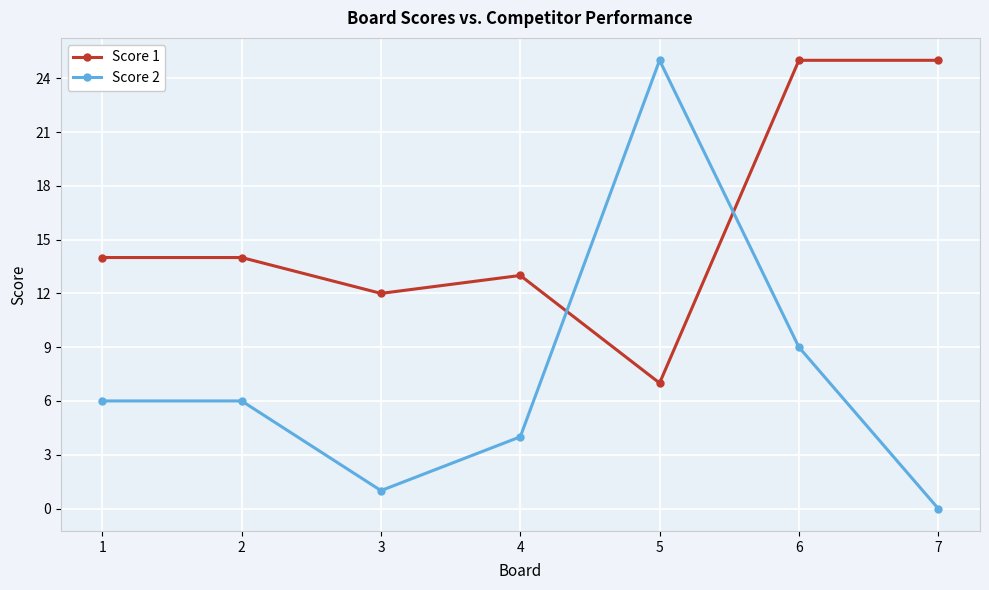

Count the number of categories in the chart.

7